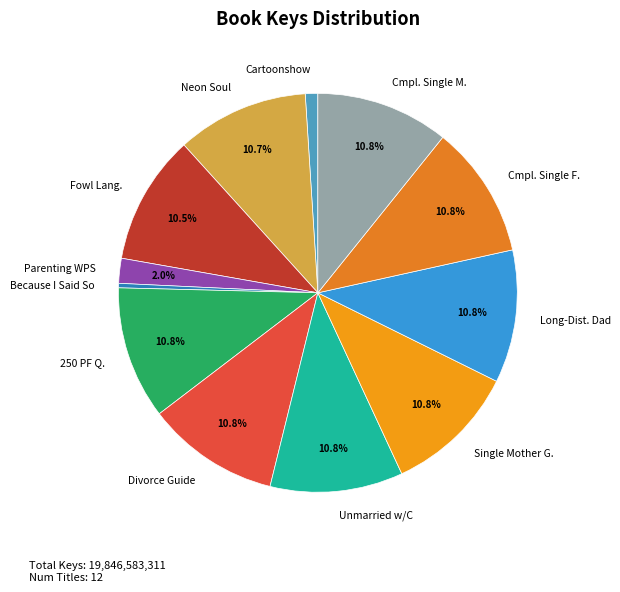

How many segments does this pie chart have?

12